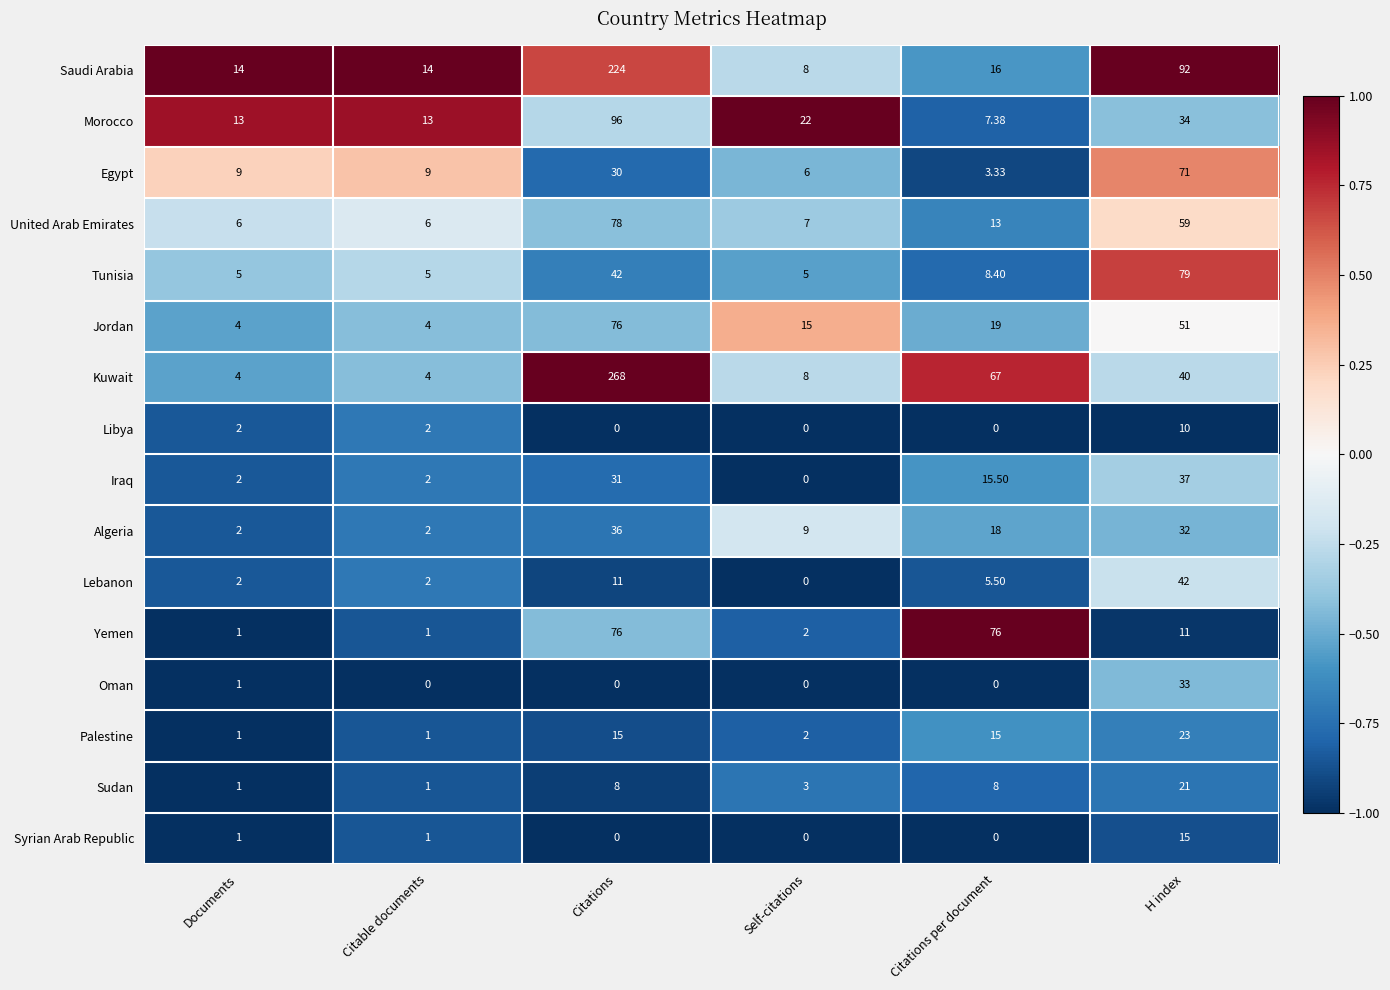

At how many categories does at least one series exceed 0?

6